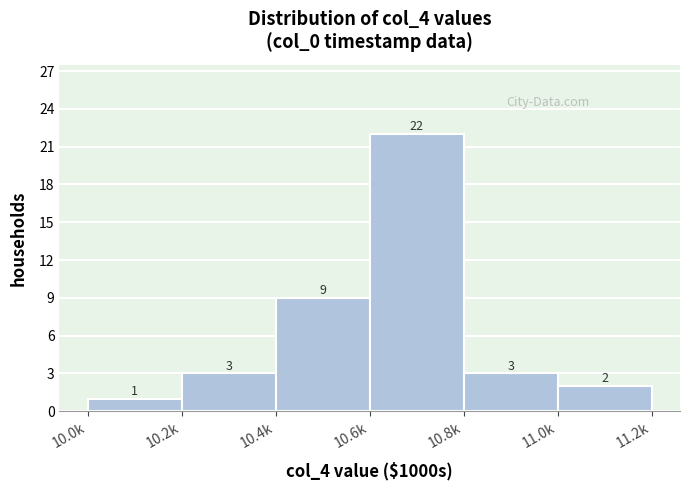

Reading left to right, transcribe all the data shown in this chart.

1	3	9	22	3	2